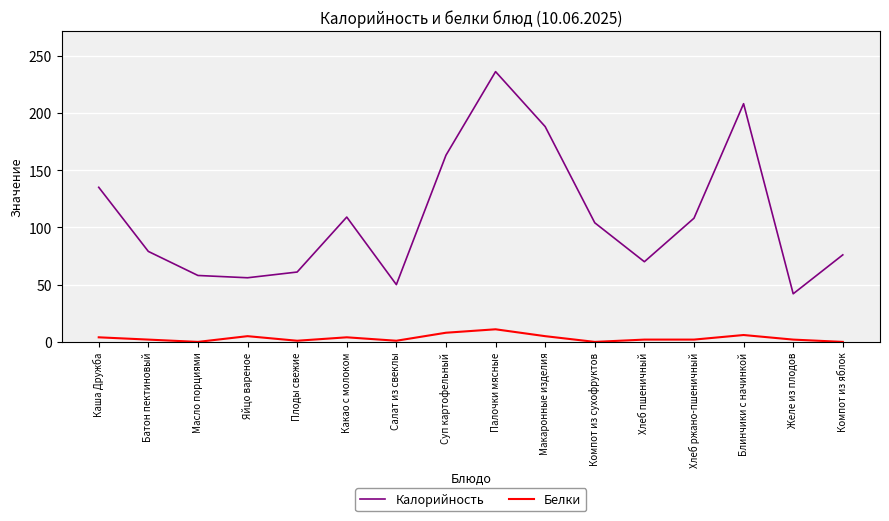

At which category is the sum across all series the highest?

Палочки мясные